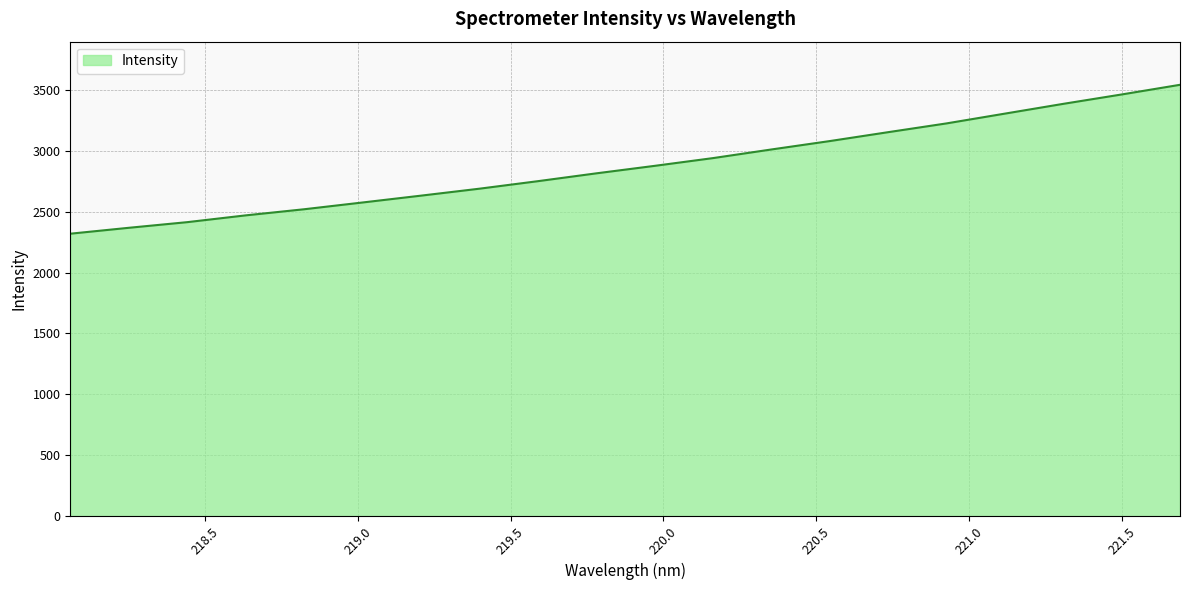

What is the difference between the maximum and minimum values?

1222.8